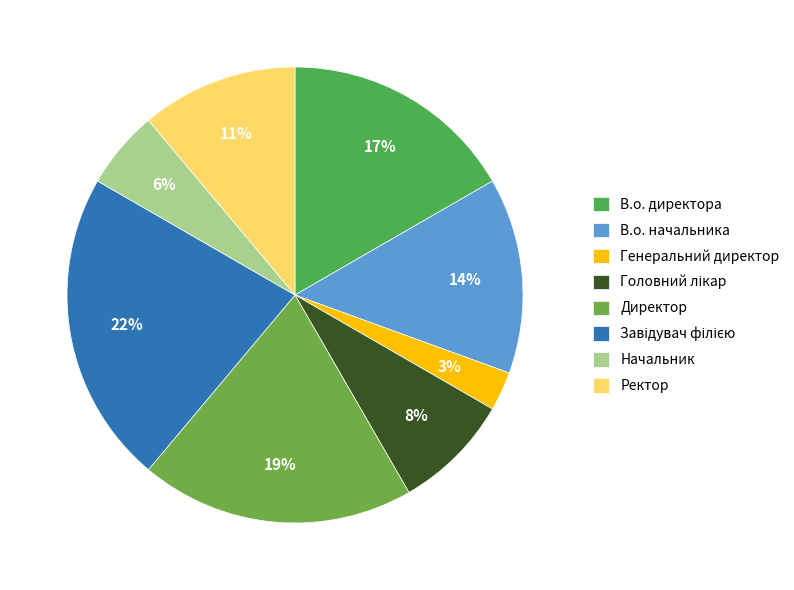

How many slices are in this pie chart?

8